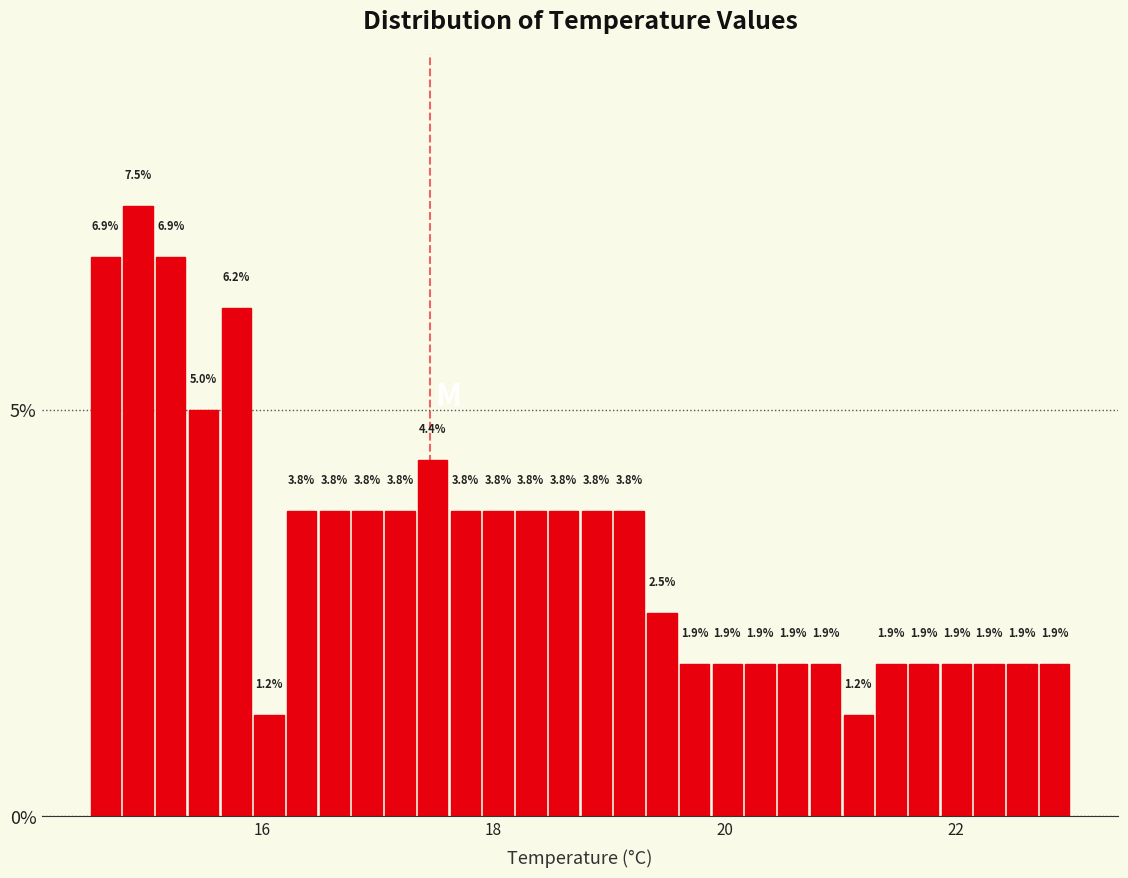

Around what value on the x-axis is the tallest bar? Give the approximate position of its centre, as read against the axis.

15.0